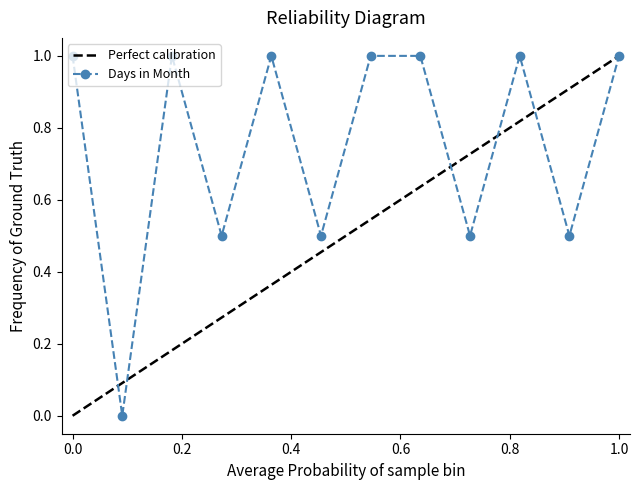

How many points are lower than both their immediate neighbors (excluding endpoints)?

5